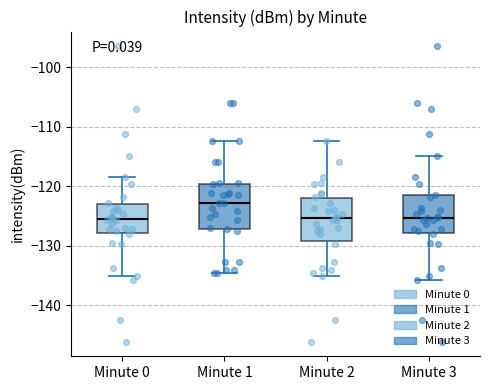

Where does the upper whisker of the box for Minute 1 end on the y-axis? The values are not printed on the chart, so give them approximately, as read against the axis.

-112